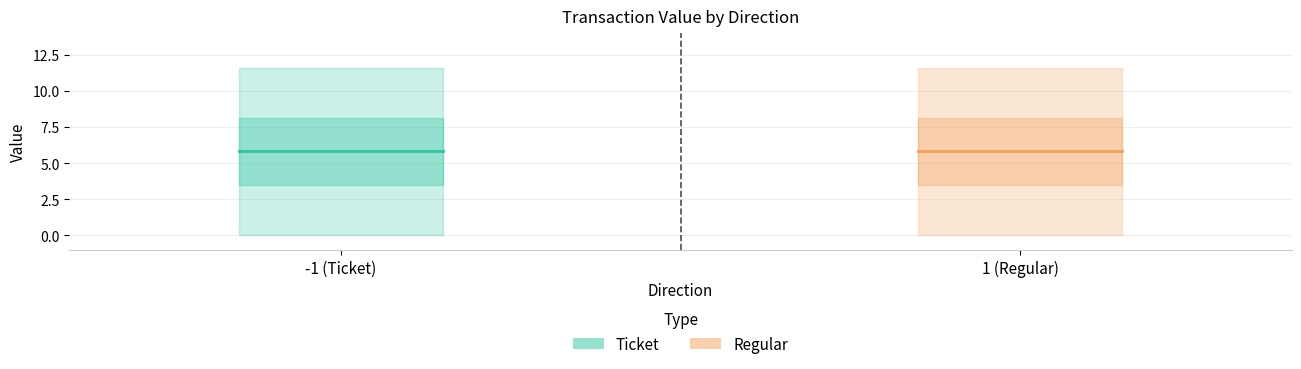

True or false: Regular and Ticket intersect in this chart.

False